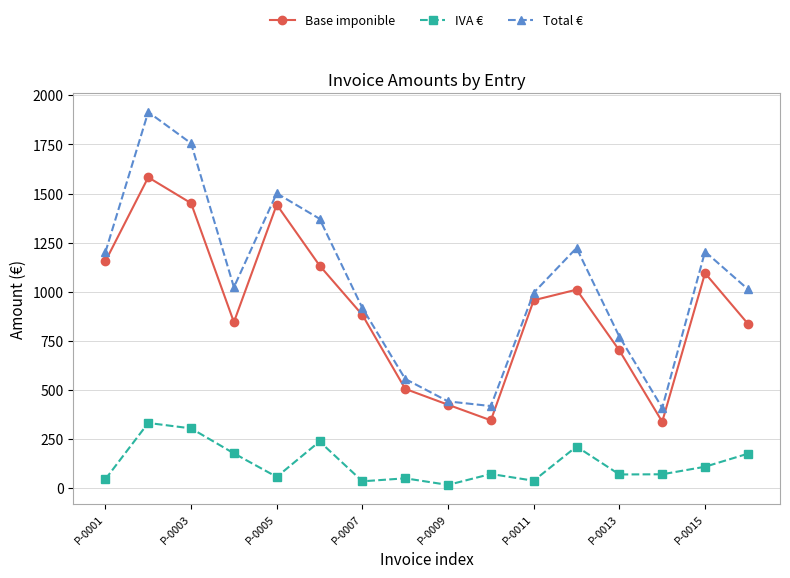

Which series has the widest spread of values?

Total €